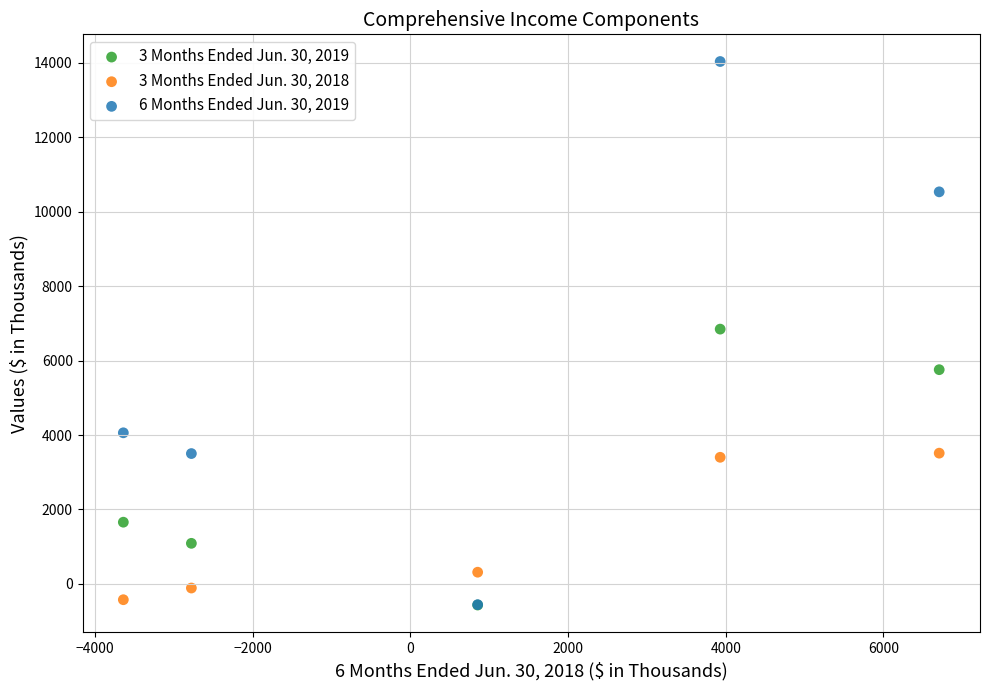

What are all the series names shown in the legend?

3 Months Ended Jun. 30, 2019, 3 Months Ended Jun. 30, 2018, 6 Months Ended Jun. 30, 2019